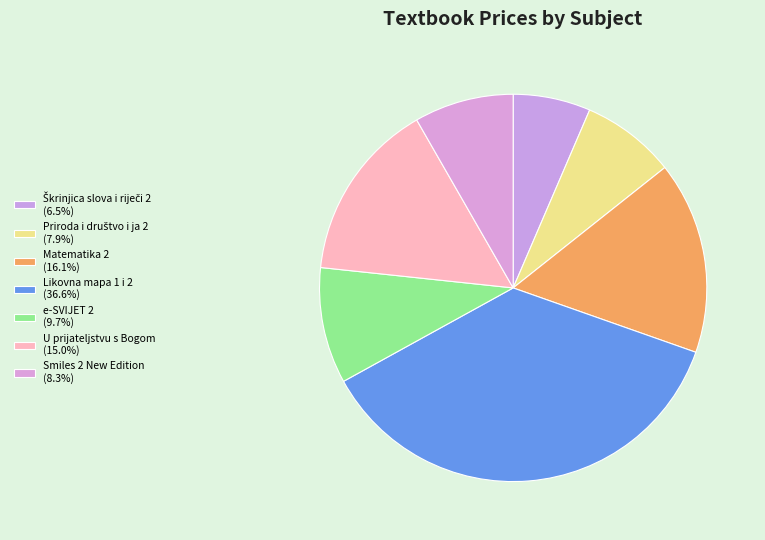

Is there a majority slice in this chart?

No